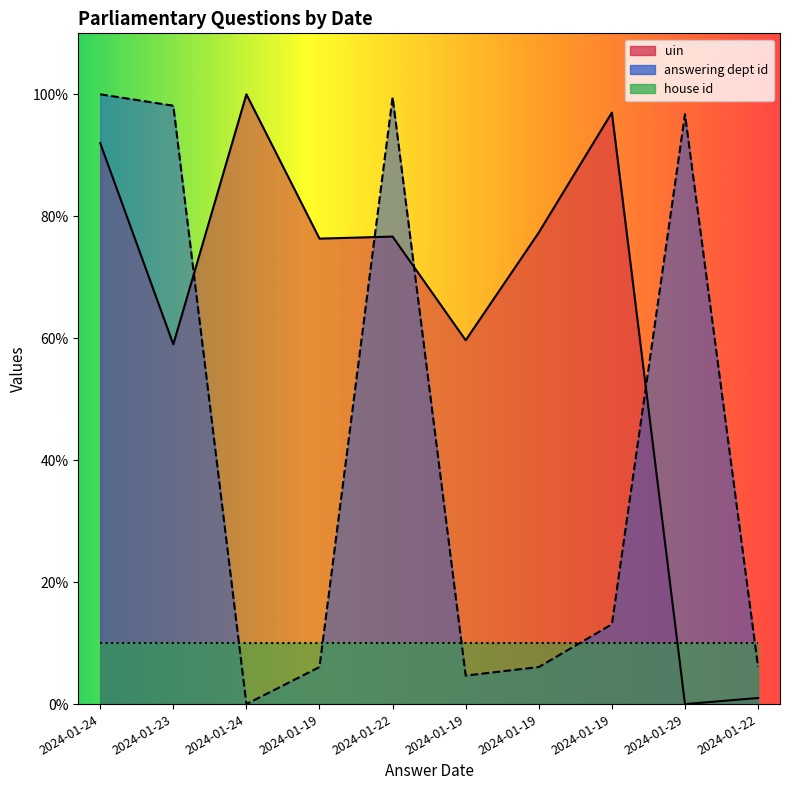

How many values in the uin series exceed 76?

6